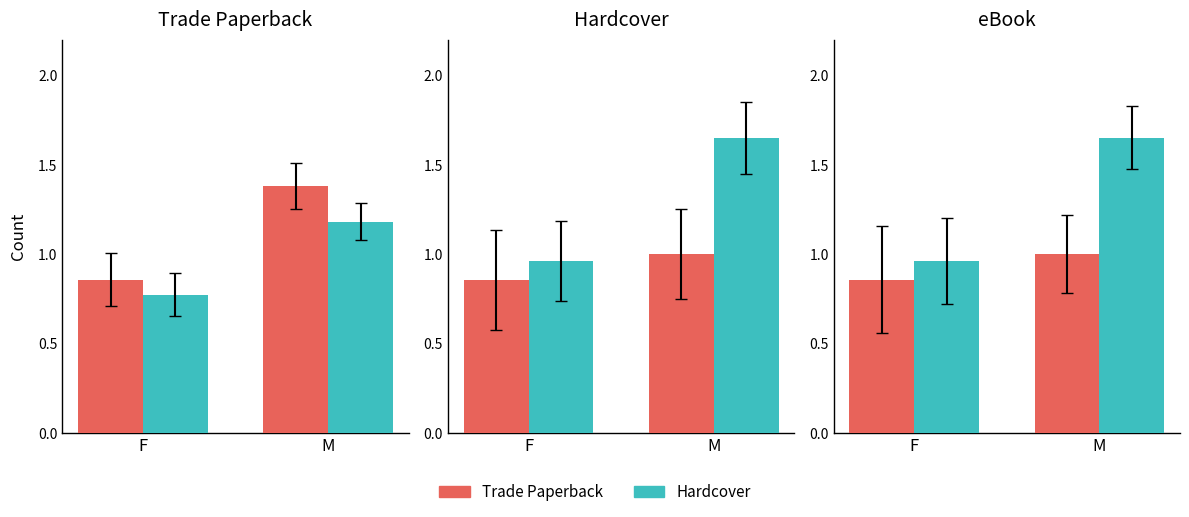

What position from the left is M?

2